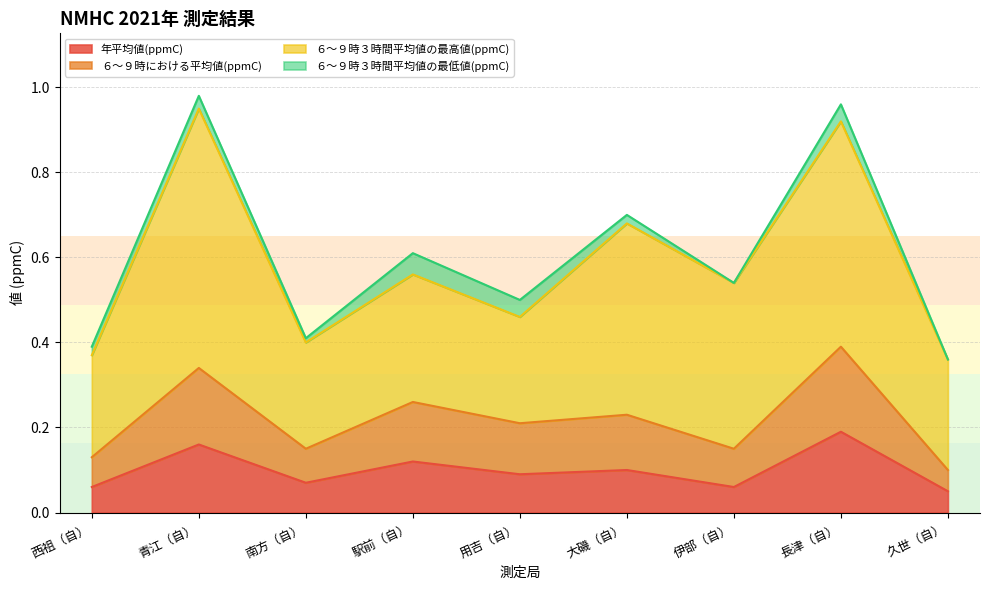

True or false: 年平均値(ppmC) and ６～９時における平均値(ppmC) cross at least once.

False